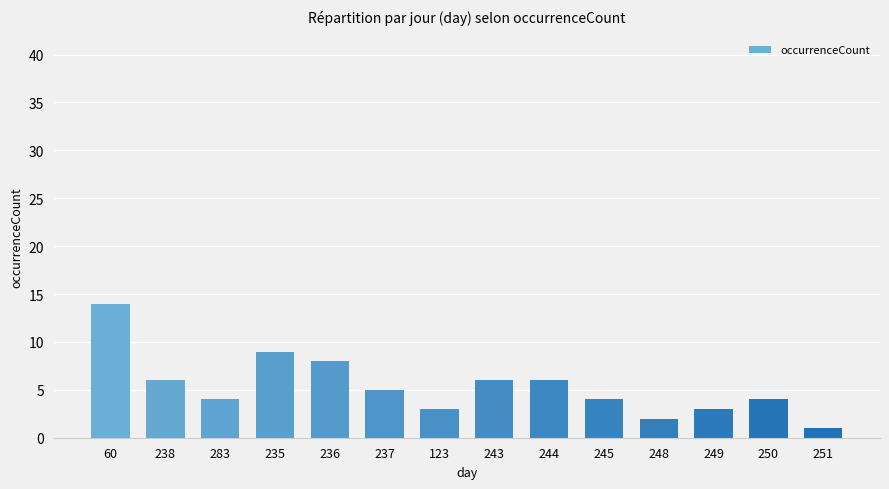

Are the bars grouped side by side (vs. stacked)?

No